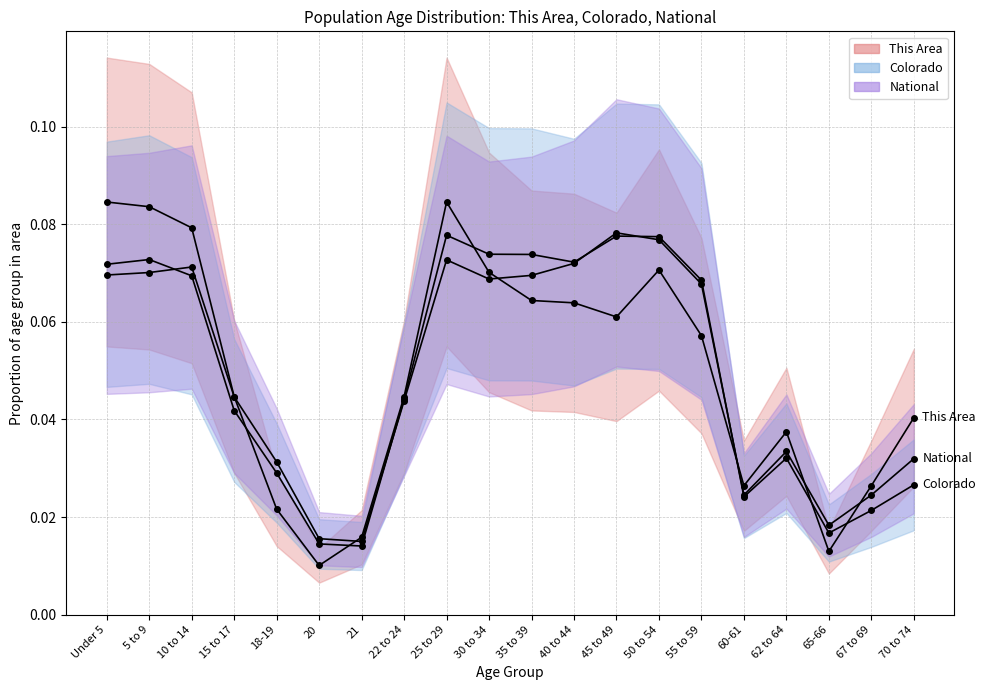

What is the average value of the National series?

0.1